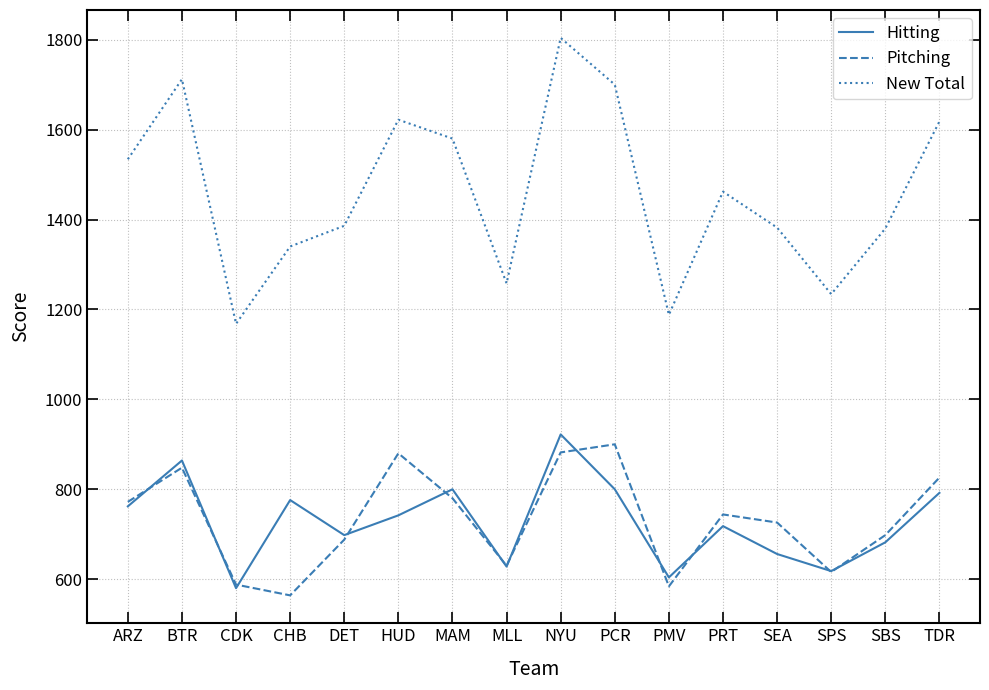

True or false: New Total and Pitching intersect in this chart.

False